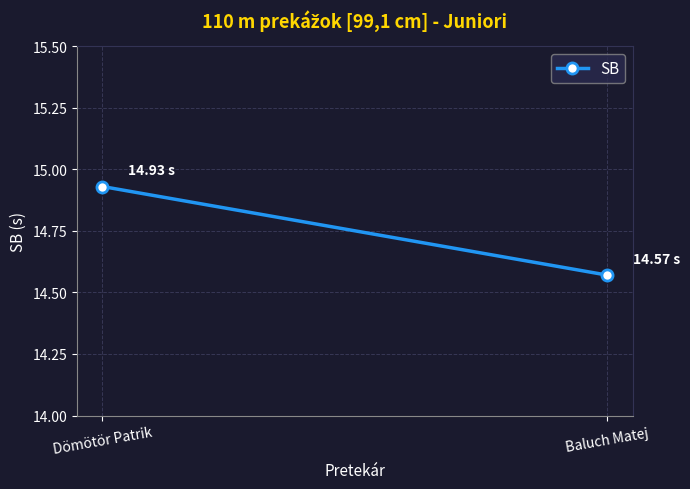

How many values are between 14 and 15?

2